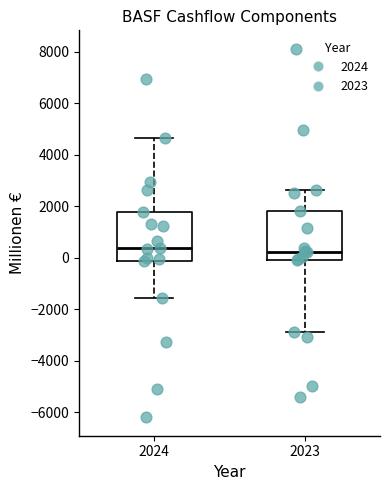

Reading left to right, read every box against the y-axis: the position of its median line, the range the box covers, and the ends of its whiskers. The values are not printed on the chart, so give them approximately, as read against the axis.

2024: median 400, box -200 to 1800, whiskers -1600 to 4600
2023: median 200, box -200 to 1800, whiskers -3000 to 2600